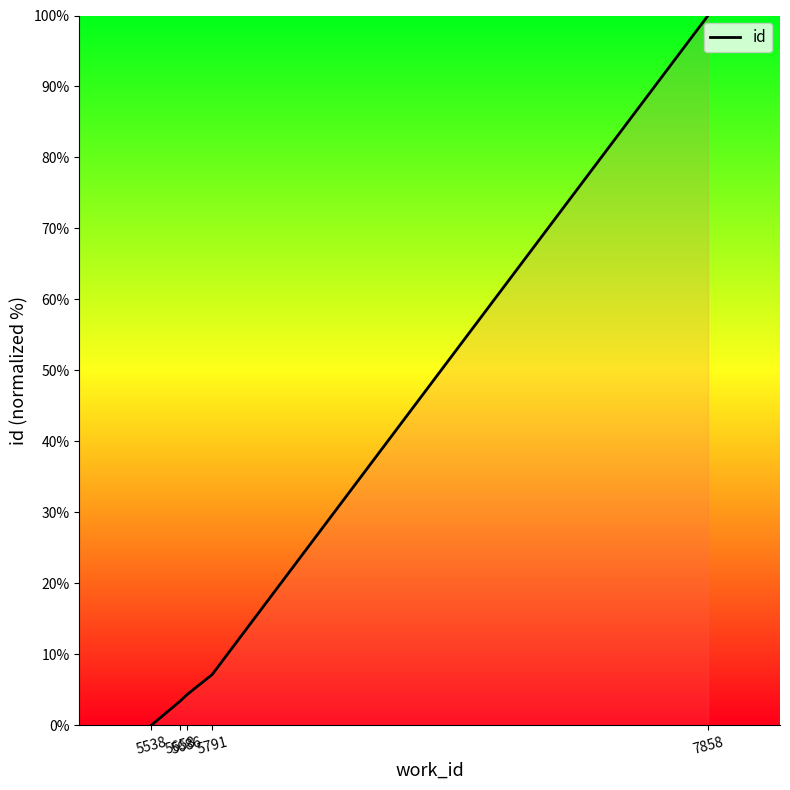

Which label corresponds to the largest value in the chart?

7858